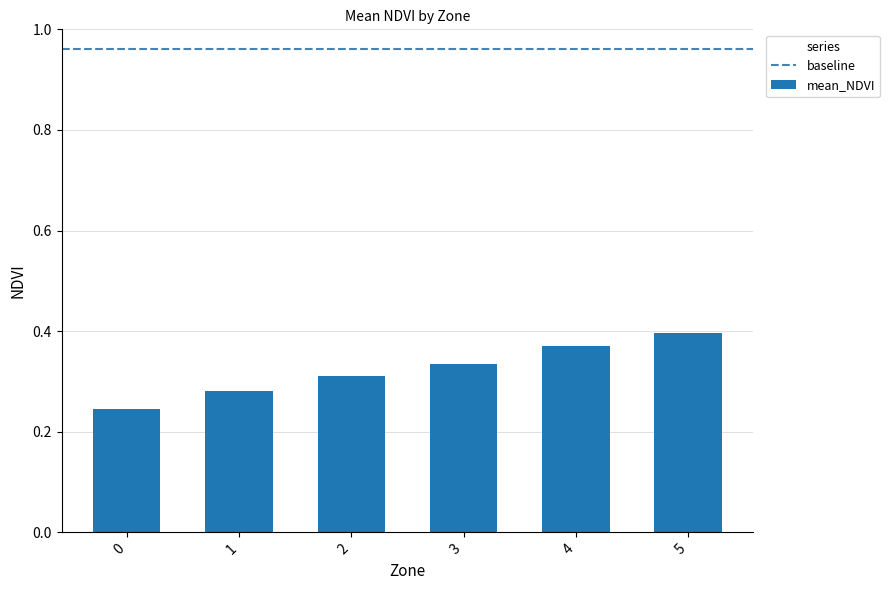

Which label corresponds to the largest value in the chart?

5